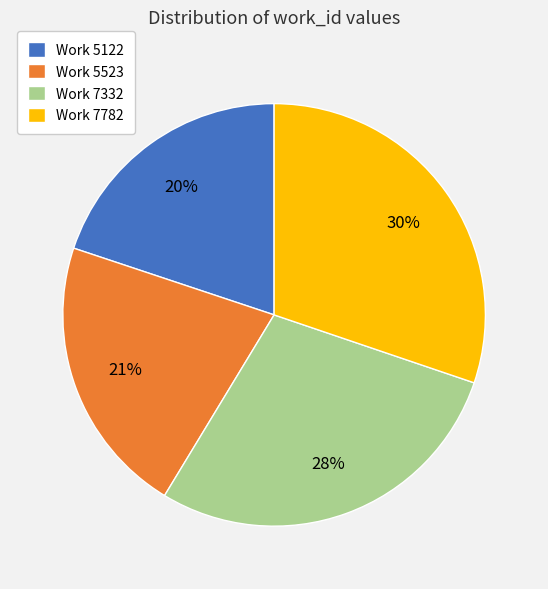

Is there a majority slice in this chart?

No